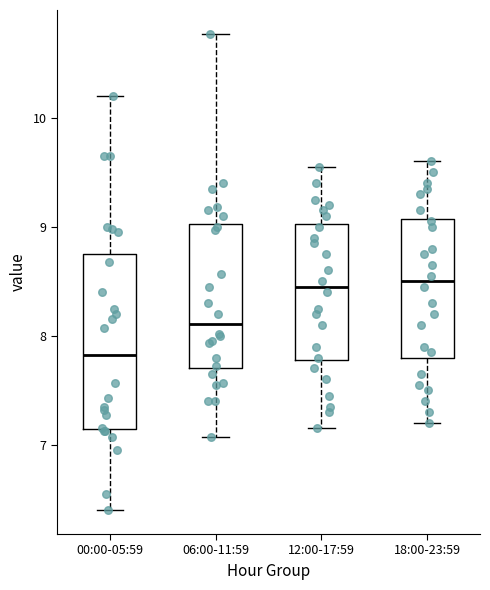

Comparing the boxes themselves (not the whiskers), which one is the tallest?

00:00-05:59